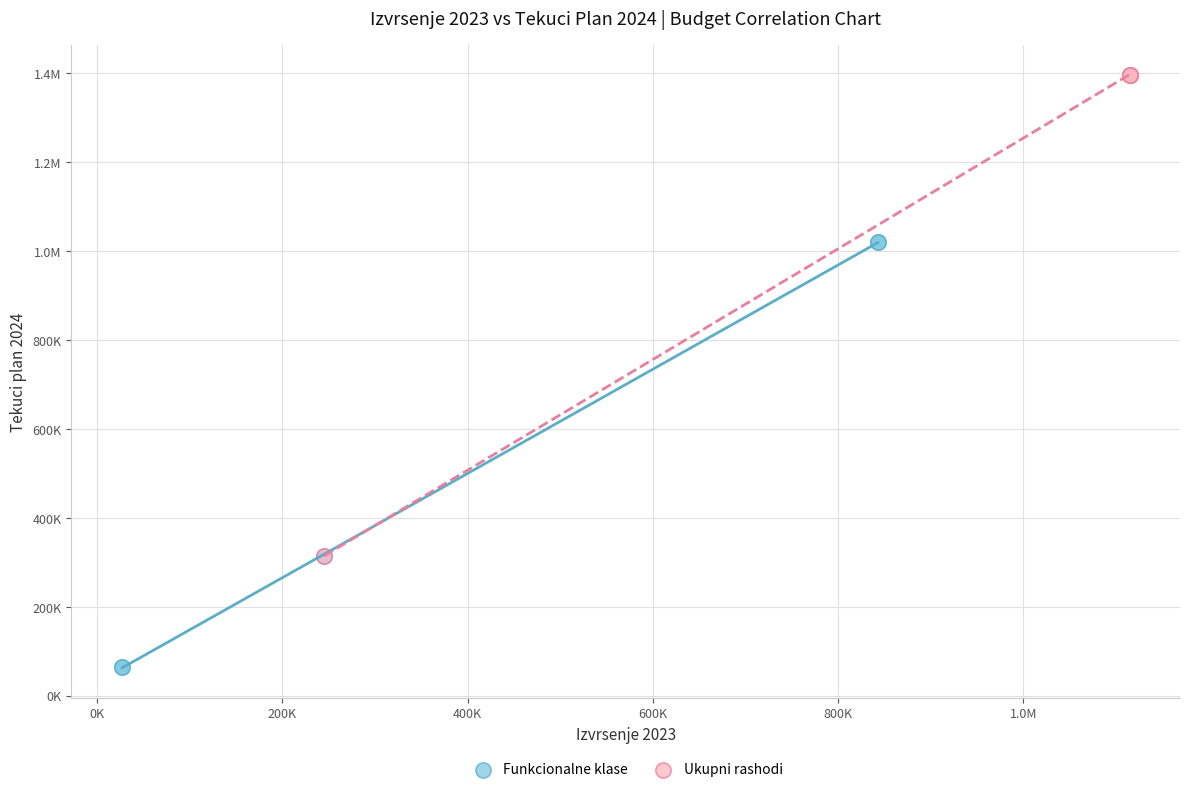

What are all the series names shown in the legend?

Funkcionalne klase, Ukupni rashodi